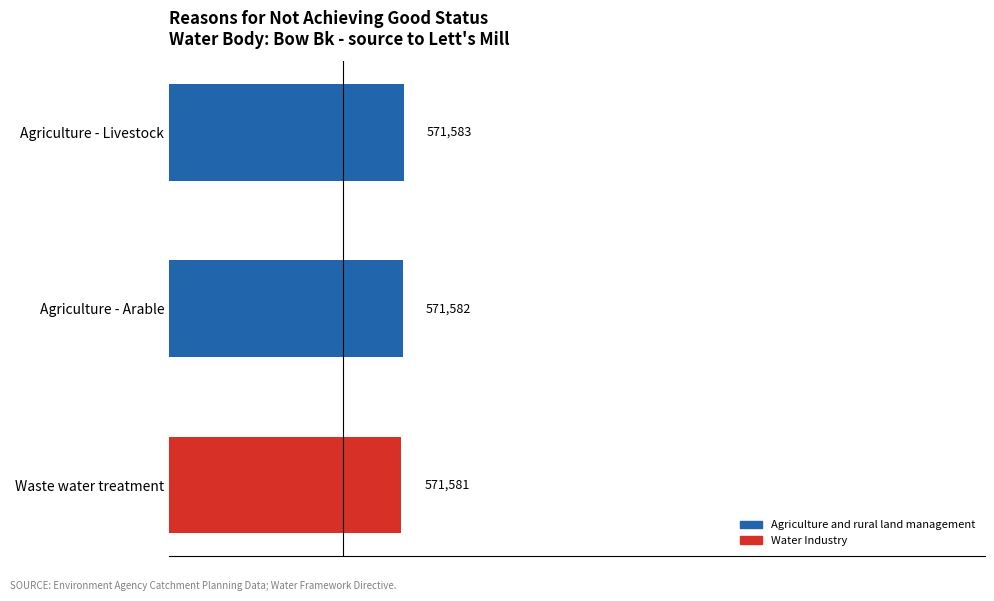

What is the average value?

571582